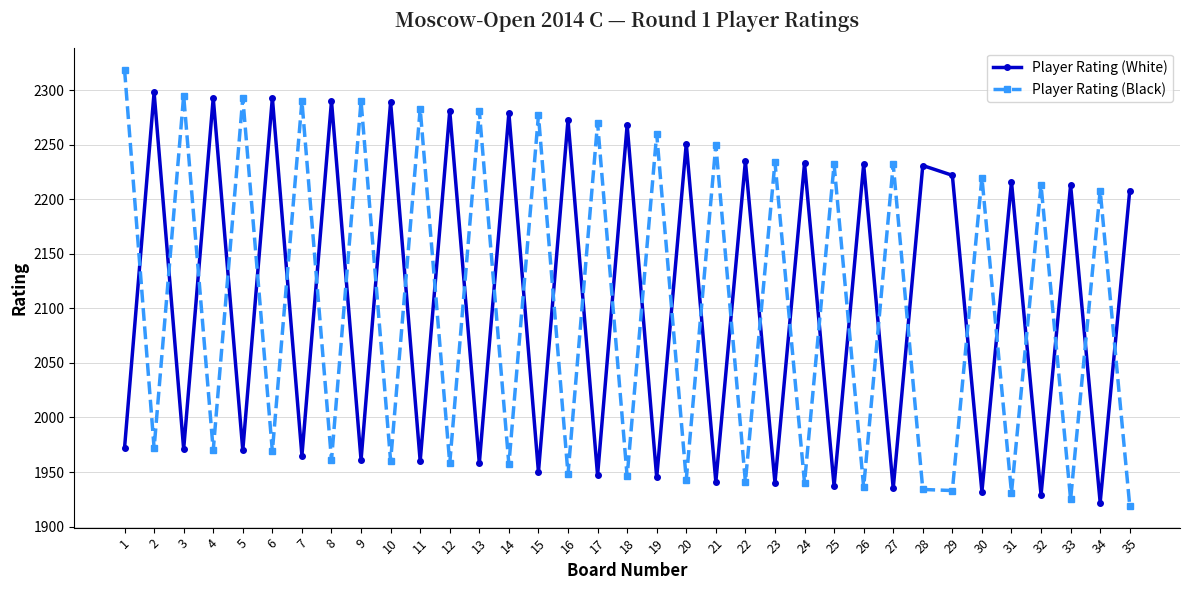

Between 8 and 16, which series saw the biggest shift?

Player Rating (White)